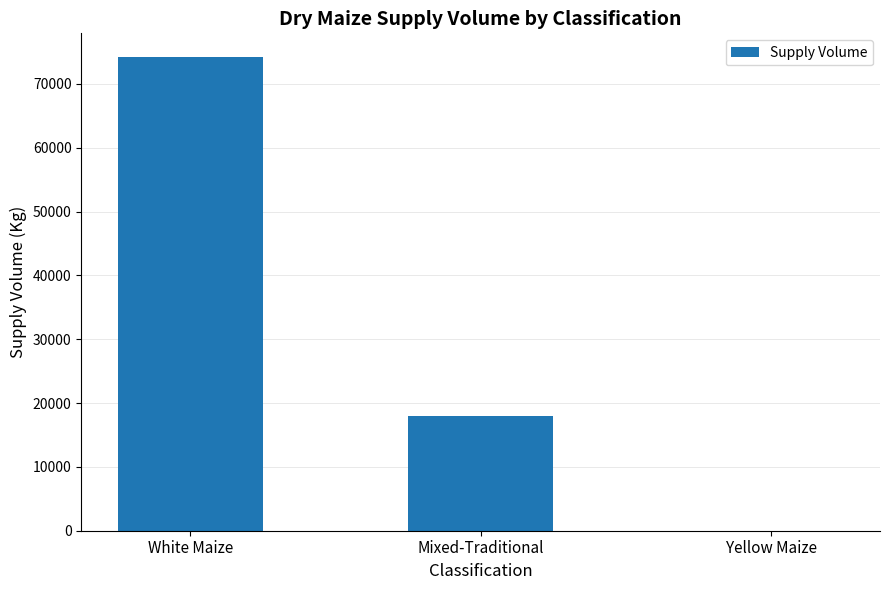

What is the sum of the values at White Maize and Mixed-Traditional?

92200